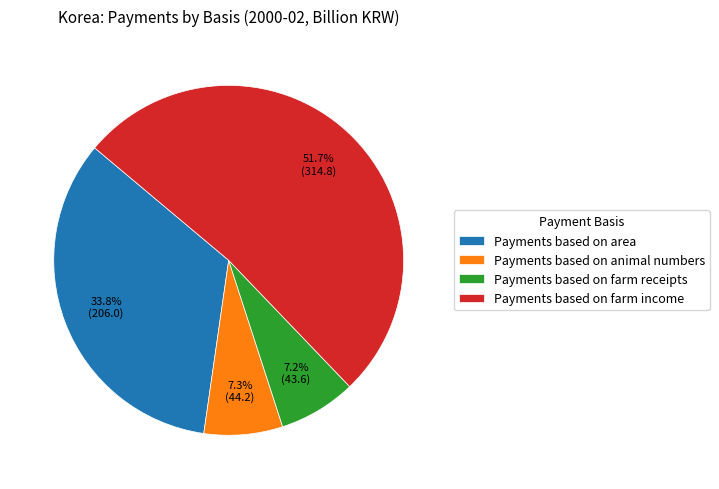

True or false: Payments based on farm receipts accounts for 1% of the total.

False